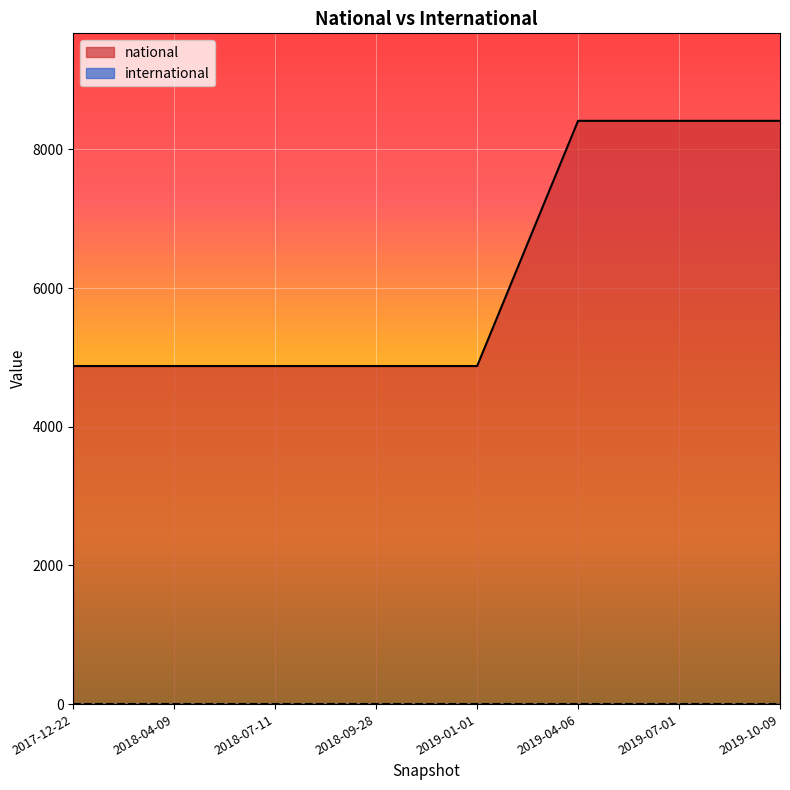

Reading left to right, what are all the values shown in this chart?

2017-12-22=4876	2018-04-09=4876	2018-07-11=4876	2018-09-28=4876	2019-01-01=4876	2019-04-06=8412	2019-07-01=8412	2019-10-09=8412